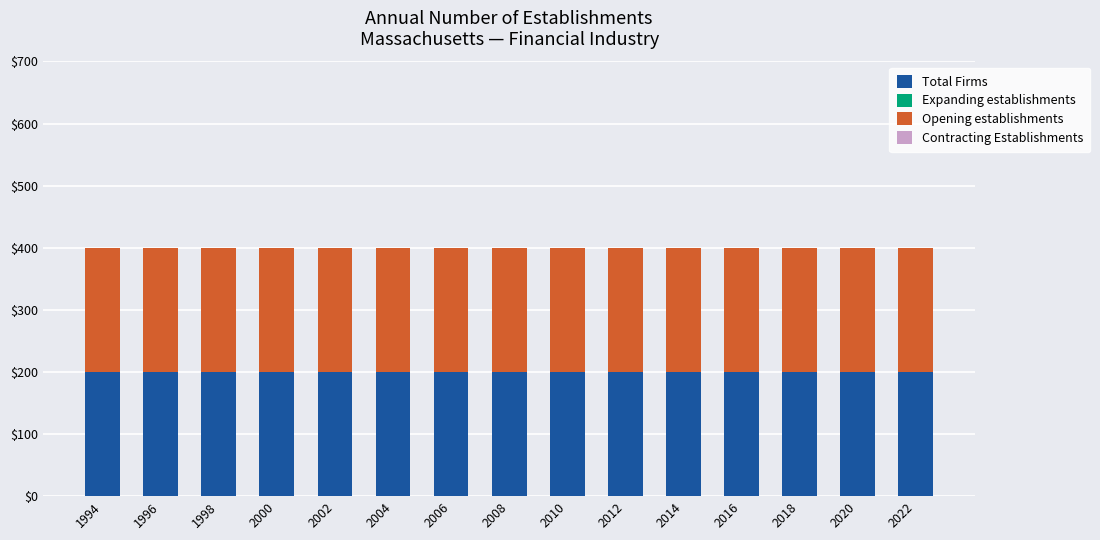

How many data points does each series have?

15